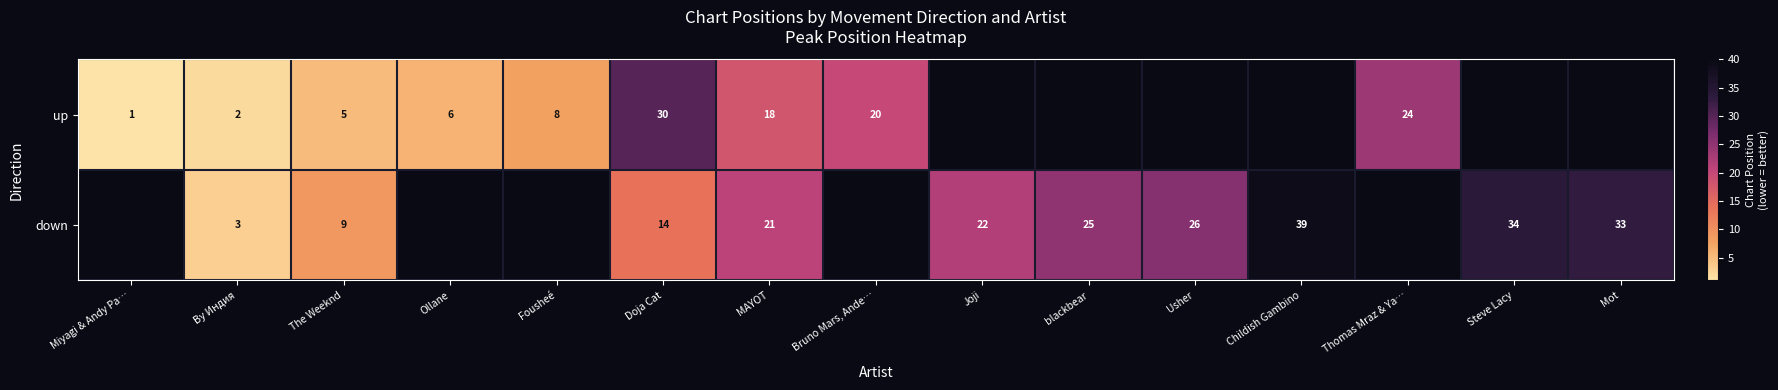

What is the difference between the up values at MAYOT and Doja Cat?

12